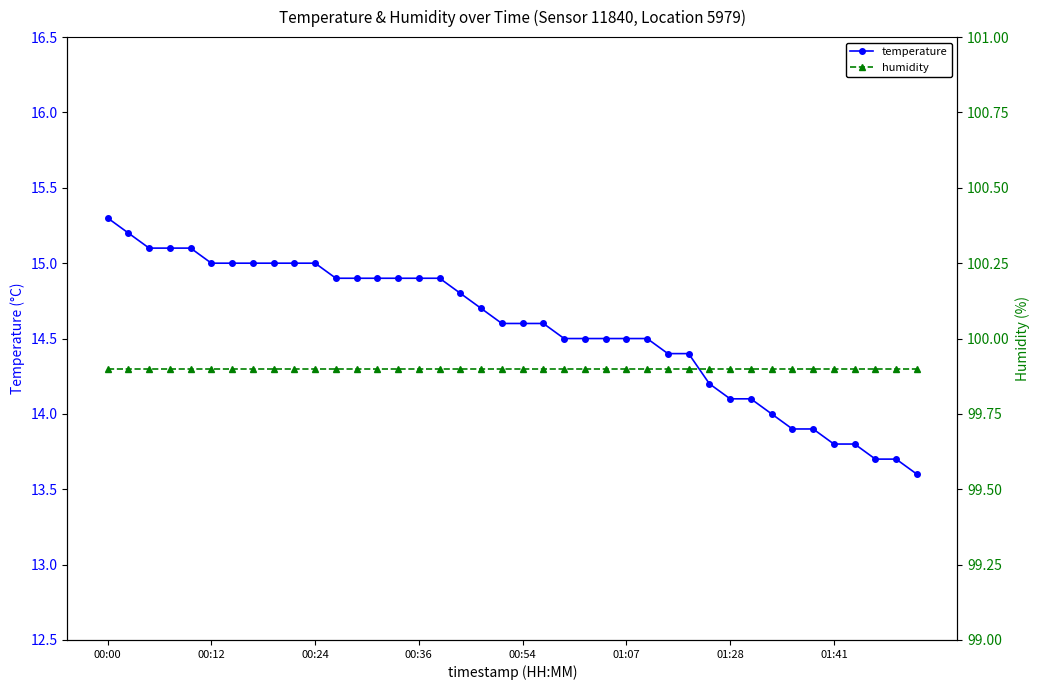

Which category has the lowest value in the temperature series?

39